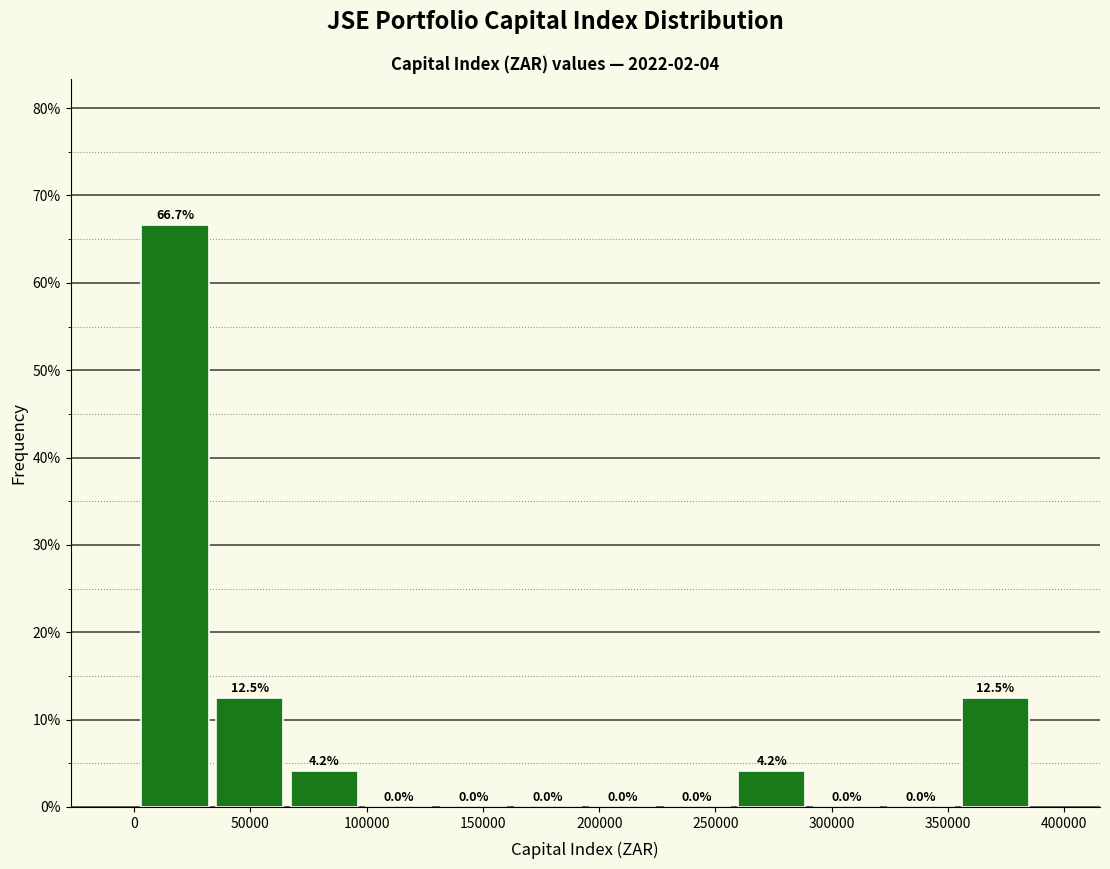

Reading left to right, list every bar in this chart as the range it spans on the x-axis followed by its height. The bar edges are not printed on the chart, so give them approximately, as read against the axis.

0 to 35000: 66.7
35000 to 65000: 12.5
65000 to 100000: 4.2
100000 to 130000: 0.0
130000 to 160000: 0.0
160000 to 195000: 0.0
195000 to 225000: 0.0
225000 to 260000: 0.0
260000 to 290000: 4.2
290000 to 320000: 0.0
320000 to 355000: 0.0
355000 to 385000: 12.5